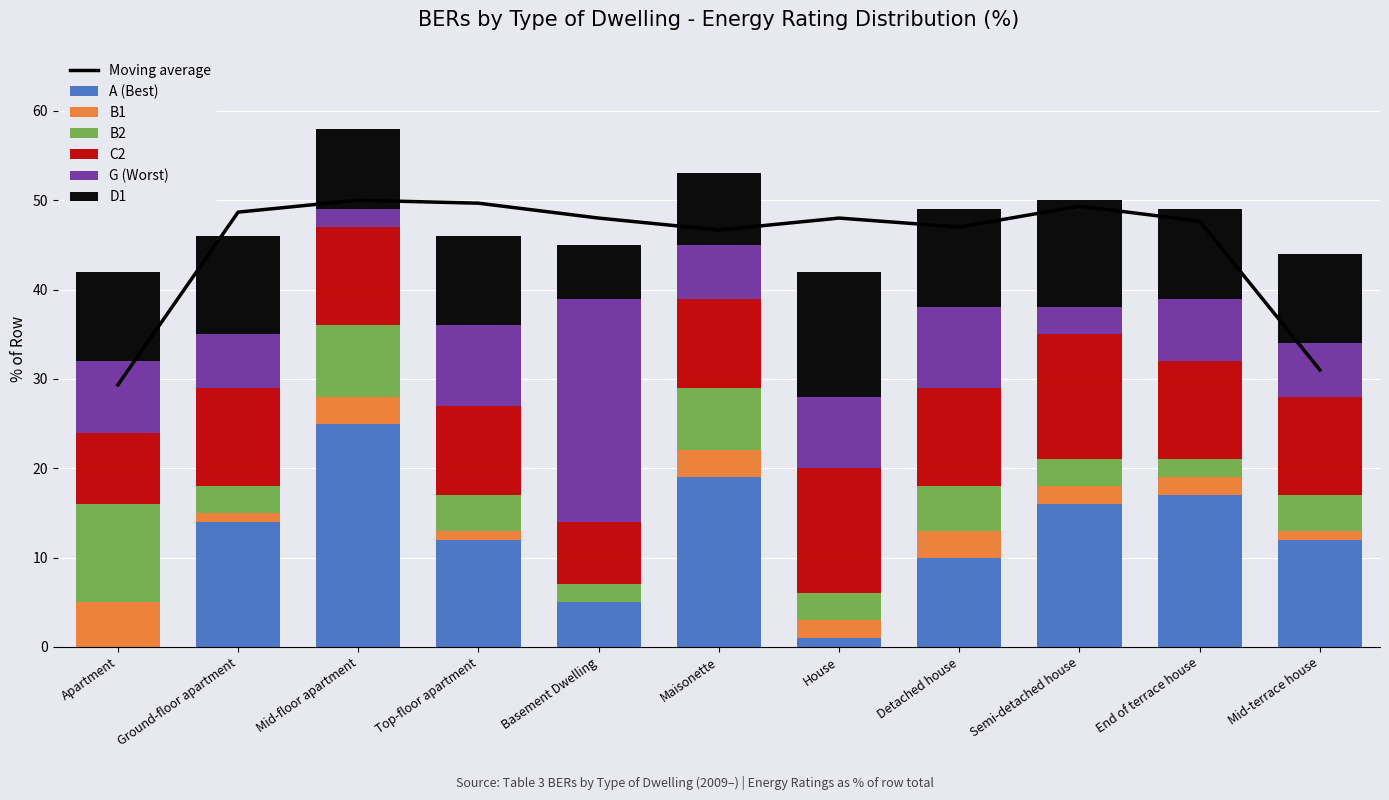

Is it true that B1 equals 3 at Maisonette?

True